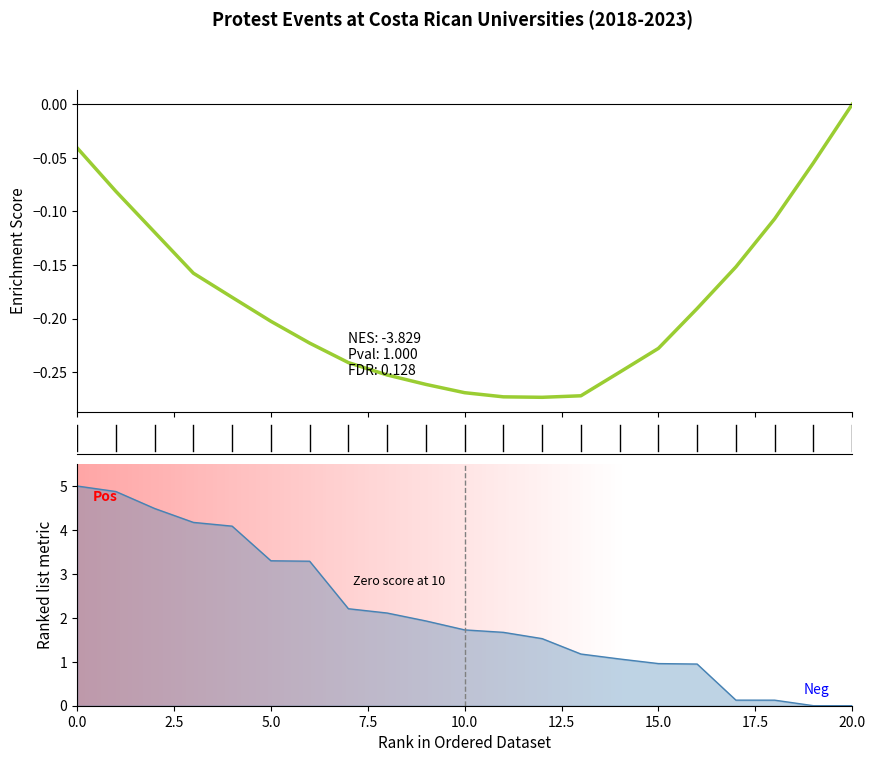

What is the difference between the second highest and second lowest values?

0.2